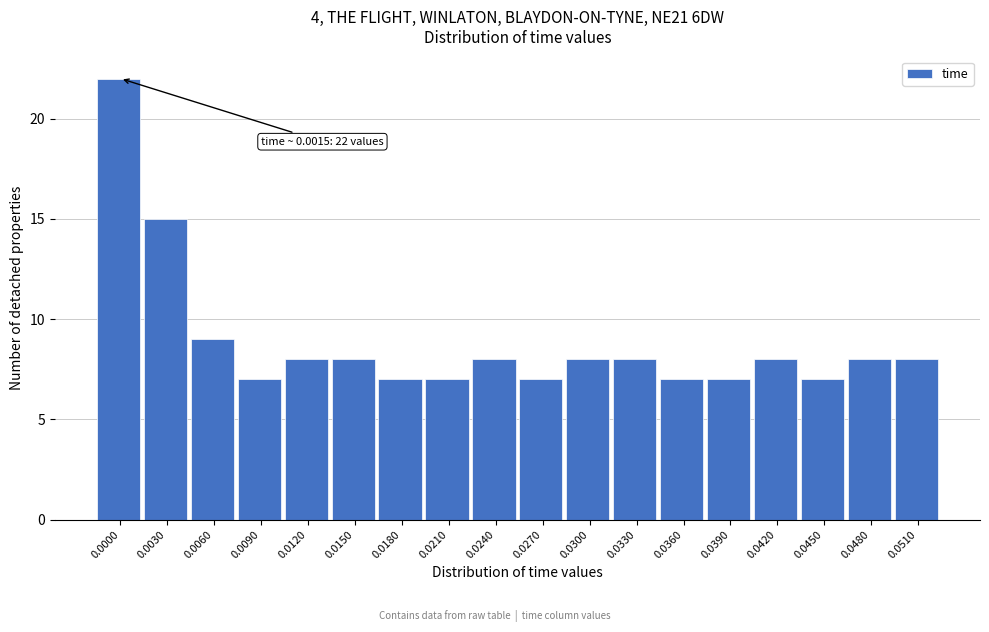

Reading left to right, what are all the values shown in this chart?

22	15	9	7	8	8	7	7	8	7	8	8	7	7	8	7	8	8